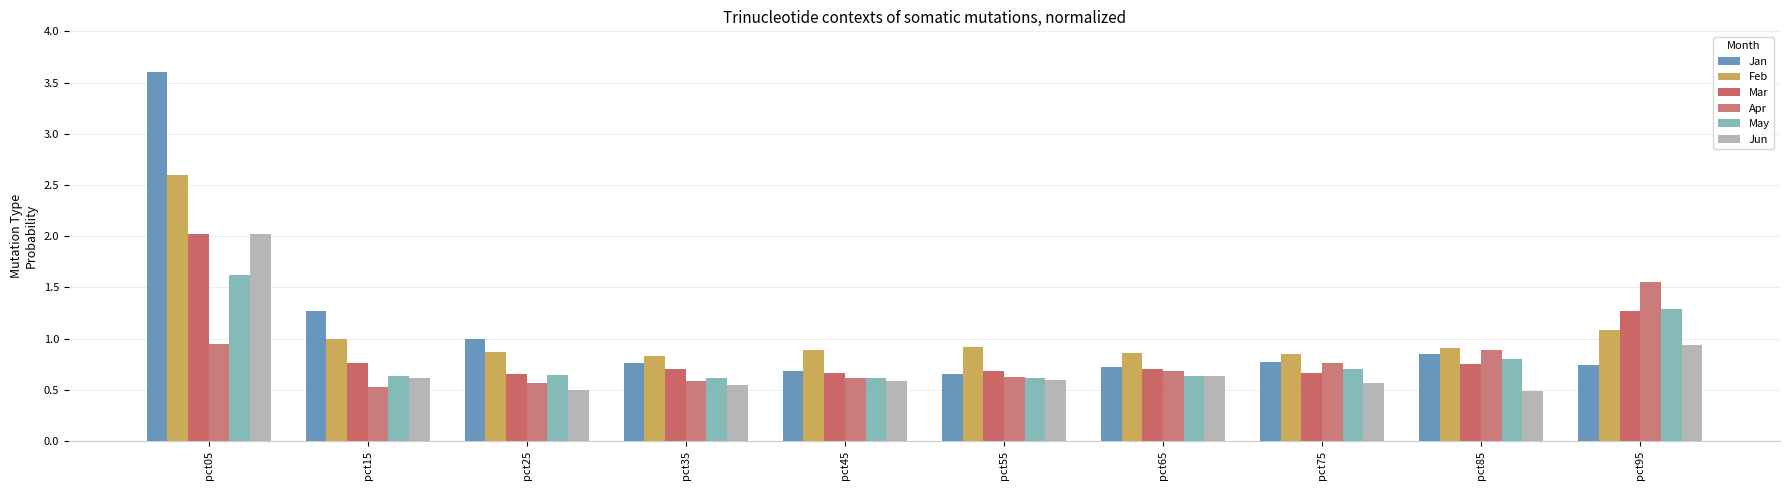

What is the average value of the Apr series?

0.8